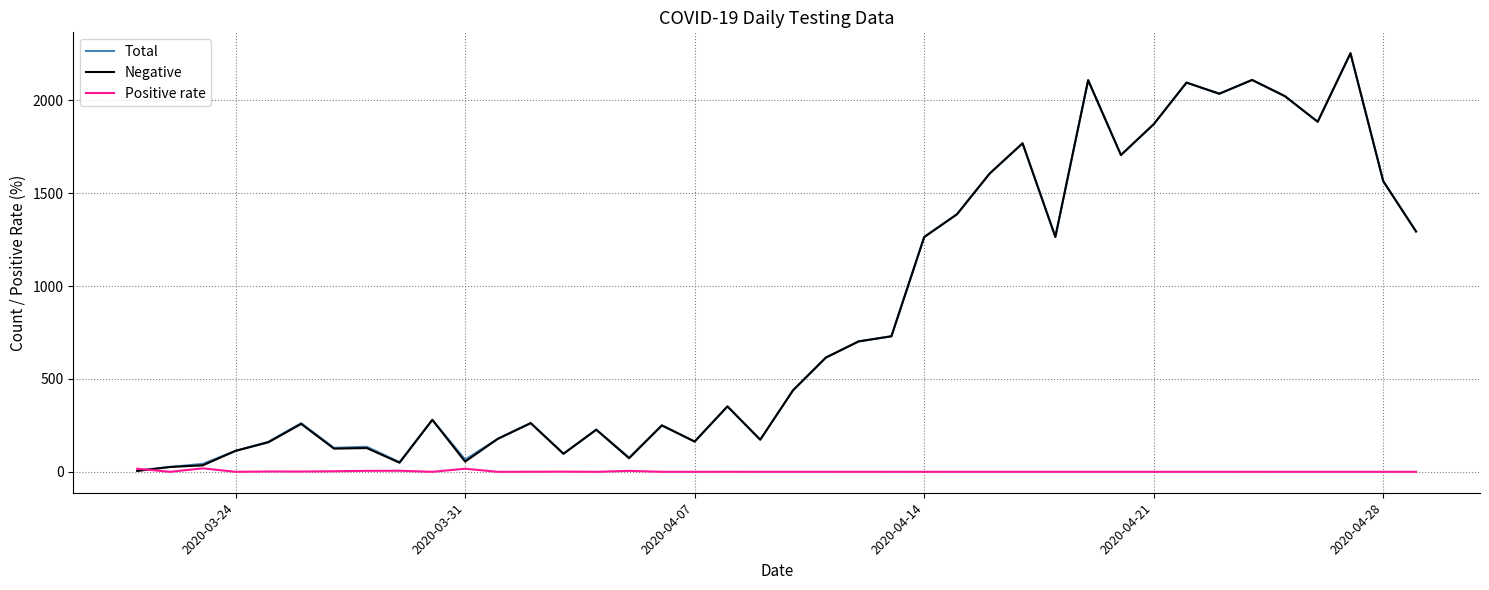

What is the greatest value displayed?

2254.0